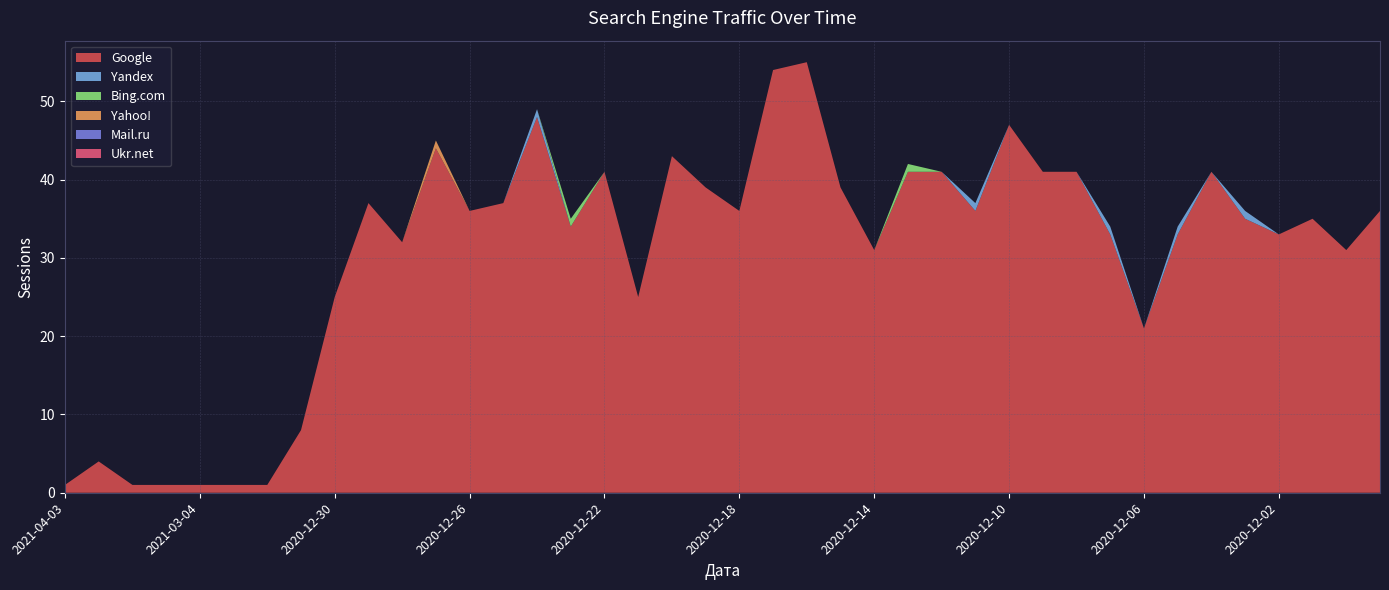

Reading left to right, what are all the values shown in this chart?

Google: 2021-04-03=1	2021-03-08=4	2021-03-07=1	2021-03-06=1	2021-03-04=1	2021-03-03=1	2021-01-05=1	2020-12-31=8	2020-12-30=25	2020-12-29=37	2020-12-28=32	2020-12-27=44	2020-12-26=36	2020-12-25=37	2020-12-24=48	2020-12-23=34	2020-12-22=41	2020-12-21=25	2020-12-20=43	2020-12-19=39	2020-12-18=36	2020-12-17=54	2020-12-16=55	2020-12-15=39	2020-12-14=31	2020-12-13=41	2020-12-12=41	2020-12-11=36	2020-12-10=47	2020-12-09=41	2020-12-08=41	2020-12-07=33	2020-12-06=21	2020-12-05=33	2020-12-04=41	2020-12-03=35	2020-12-02=33	2020-12-01=35	2020-11-30=31	2020-11-29=36
Yandex: 2021-04-03=0	2021-03-08=0	2021-03-07=0	2021-03-06=0	2021-03-04=0	2021-03-03=0	2021-01-05=0	2020-12-31=0	2020-12-30=0	2020-12-29=0	2020-12-28=0	2020-12-27=0	2020-12-26=0	2020-12-25=0	2020-12-24=1	2020-12-23=0	2020-12-22=0	2020-12-21=0	2020-12-20=0	2020-12-19=0	2020-12-18=0	2020-12-17=0	2020-12-16=0	2020-12-15=0	2020-12-14=0	2020-12-13=0	2020-12-12=0	2020-12-11=1	2020-12-10=0	2020-12-09=0	2020-12-08=0	2020-12-07=1	2020-12-06=0	2020-12-05=1	2020-12-04=0	2020-12-03=1	2020-12-02=0	2020-12-01=0	2020-11-30=0	2020-11-29=0
Bing.com: 2021-04-03=0	2021-03-08=0	2021-03-07=0	2021-03-06=0	2021-03-04=0	2021-03-03=0	2021-01-05=0	2020-12-31=0	2020-12-30=0	2020-12-29=0	2020-12-28=0	2020-12-27=0	2020-12-26=0	2020-12-25=0	2020-12-24=0	2020-12-23=1	2020-12-22=0	2020-12-21=0	2020-12-20=0	2020-12-19=0	2020-12-18=0	2020-12-17=0	2020-12-16=0	2020-12-15=0	2020-12-14=0	2020-12-13=1	2020-12-12=0	2020-12-11=0	2020-12-10=0	2020-12-09=0	2020-12-08=0	2020-12-07=0	2020-12-06=0	2020-12-05=0	2020-12-04=0	2020-12-03=0	2020-12-02=0	2020-12-01=0	2020-11-30=0	2020-11-29=0
Yahoo!: 2021-04-03=0	2021-03-08=0	2021-03-07=0	2021-03-06=0	2021-03-04=0	2021-03-03=0	2021-01-05=0	2020-12-31=0	2020-12-30=0	2020-12-29=0	2020-12-28=0	2020-12-27=1	2020-12-26=0	2020-12-25=0	2020-12-24=0	2020-12-23=0	2020-12-22=0	2020-12-21=0	2020-12-20=0	2020-12-19=0	2020-12-18=0	2020-12-17=0	2020-12-16=0	2020-12-15=0	2020-12-14=0	2020-12-13=0	2020-12-12=0	2020-12-11=0	2020-12-10=0	2020-12-09=0	2020-12-08=0	2020-12-07=0	2020-12-06=0	2020-12-05=0	2020-12-04=0	2020-12-03=0	2020-12-02=0	2020-12-01=0	2020-11-30=0	2020-11-29=0
Mail.ru: 2021-04-03=0	2021-03-08=0	2021-03-07=0	2021-03-06=0	2021-03-04=0	2021-03-03=0	2021-01-05=0	2020-12-31=0	2020-12-30=0	2020-12-29=0	2020-12-28=0	2020-12-27=0	2020-12-26=0	2020-12-25=0	2020-12-24=0	2020-12-23=0	2020-12-22=0	2020-12-21=0	2020-12-20=0	2020-12-19=0	2020-12-18=0	2020-12-17=0	2020-12-16=0	2020-12-15=0	2020-12-14=0	2020-12-13=0	2020-12-12=0	2020-12-11=0	2020-12-10=0	2020-12-09=0	2020-12-08=0	2020-12-07=0	2020-12-06=0	2020-12-05=0	2020-12-04=0	2020-12-03=0	2020-12-02=0	2020-12-01=0	2020-11-30=0	2020-11-29=0
Ukr.net: 2021-04-03=0	2021-03-08=0	2021-03-07=0	2021-03-06=0	2021-03-04=0	2021-03-03=0	2021-01-05=0	2020-12-31=0	2020-12-30=0	2020-12-29=0	2020-12-28=0	2020-12-27=0	2020-12-26=0	2020-12-25=0	2020-12-24=0	2020-12-23=0	2020-12-22=0	2020-12-21=0	2020-12-20=0	2020-12-19=0	2020-12-18=0	2020-12-17=0	2020-12-16=0	2020-12-15=0	2020-12-14=0	2020-12-13=0	2020-12-12=0	2020-12-11=0	2020-12-10=0	2020-12-09=0	2020-12-08=0	2020-12-07=0	2020-12-06=0	2020-12-05=0	2020-12-04=0	2020-12-03=0	2020-12-02=0	2020-12-01=0	2020-11-30=0	2020-11-29=0